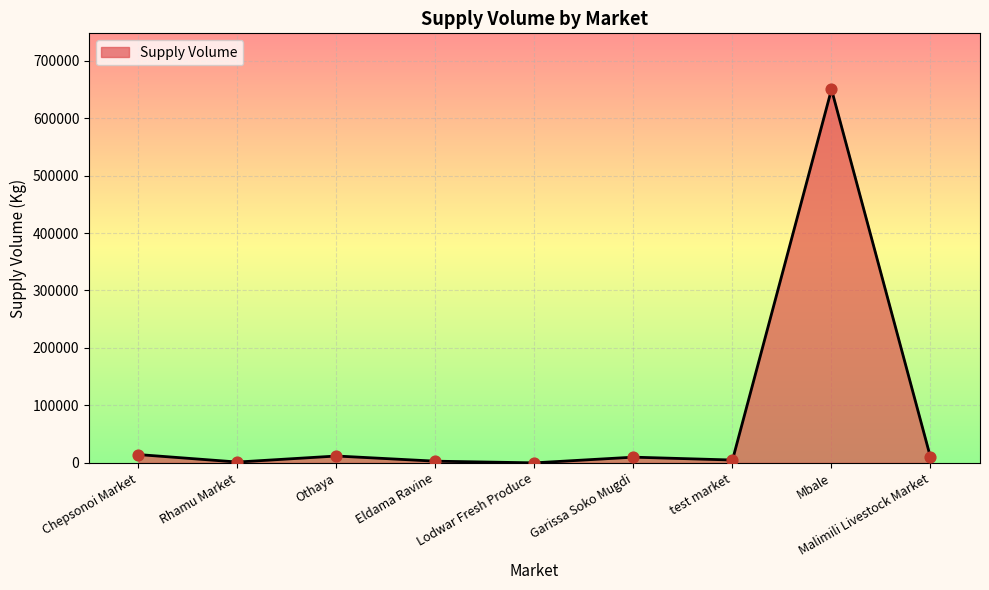

What is the change in value from Chepsonoi Market to test market?

-9500